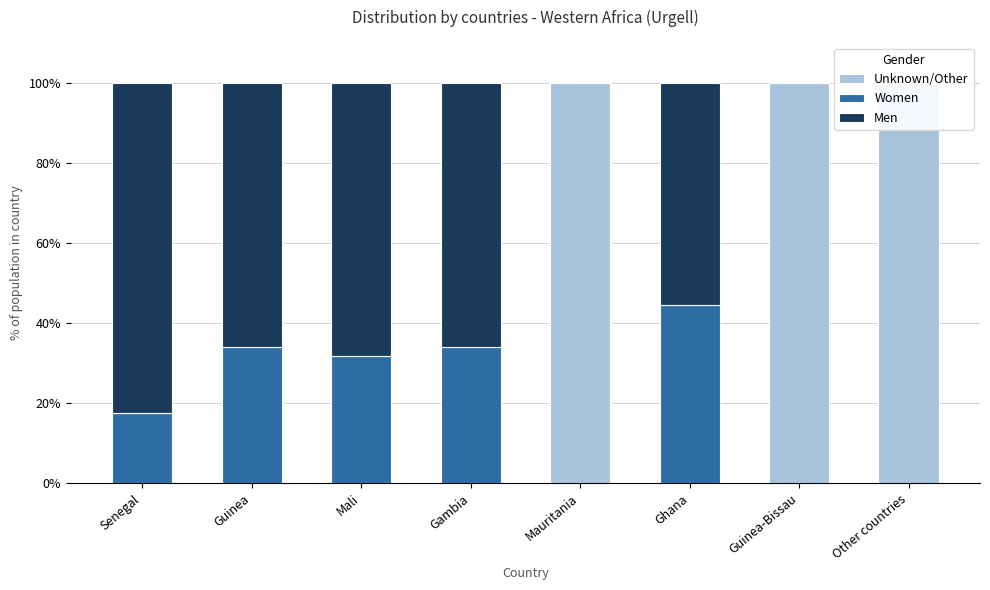

Rank the series by their maximum value, from lowest to highest.

Women, Men, Unknown/Other